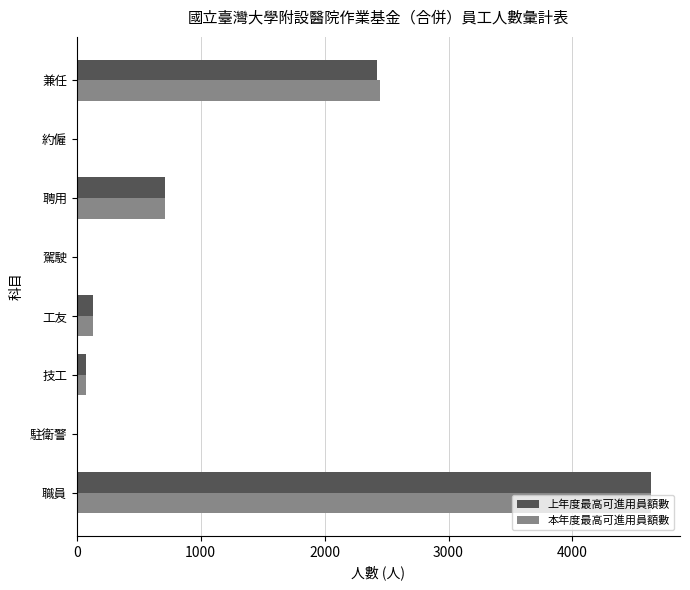

Which series changed the most between 技工 and 兼任?

本年度最高可進用員額數